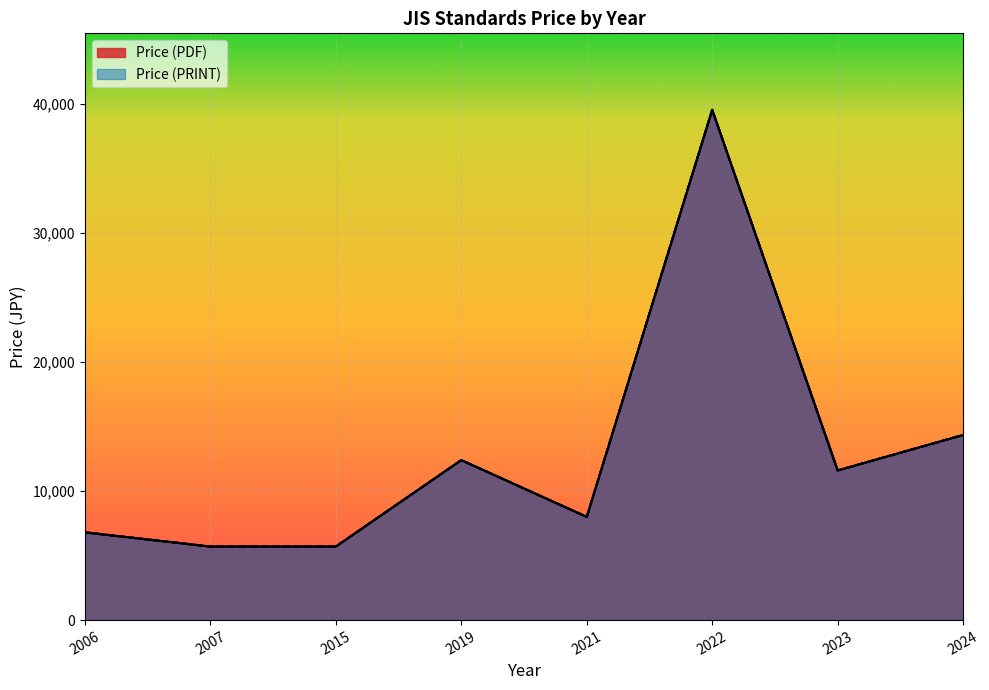

Which category has the highest value in the Price (PDF) series?

2022